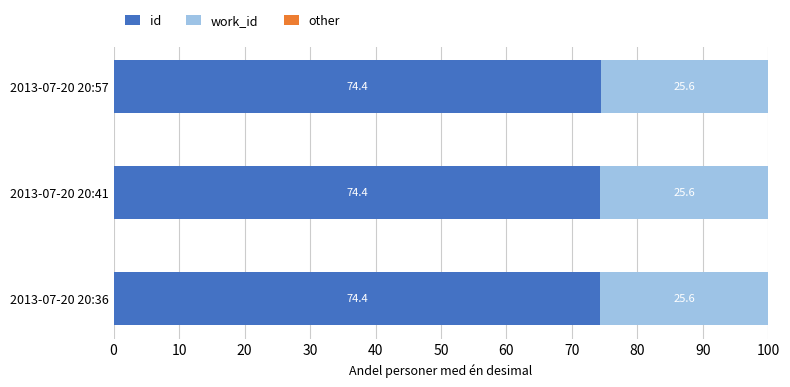

What is the total value across all series at 2013-07-20 20:41?

100.0